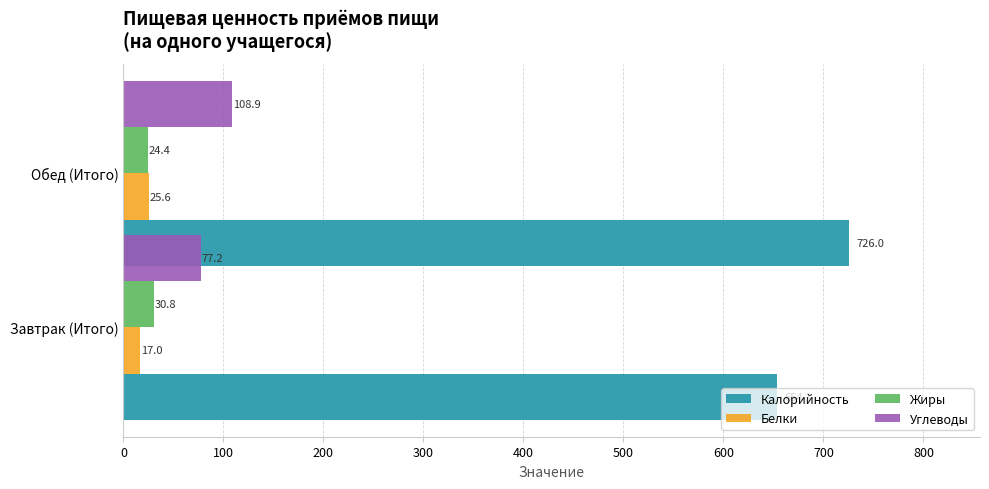

Which series has the widest spread of values?

Калорийность